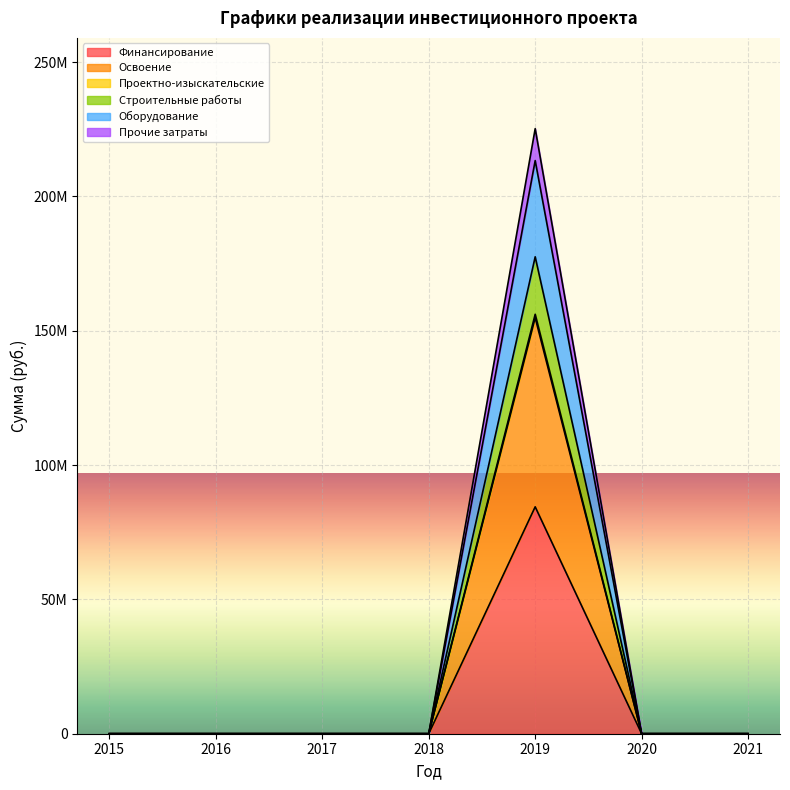

True or false: Строительные работы and Финансирование intersect in this chart.

False